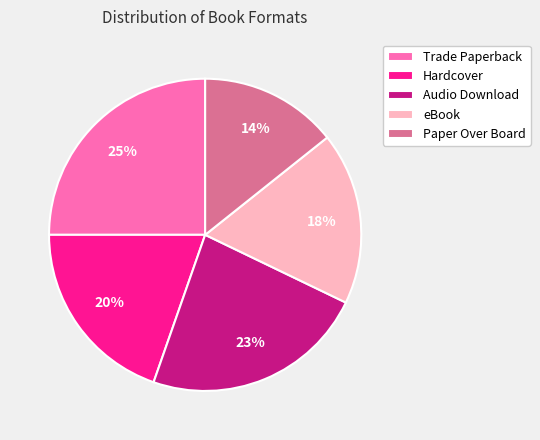

What percentage is the eBook slice, to the nearest percent?

18%